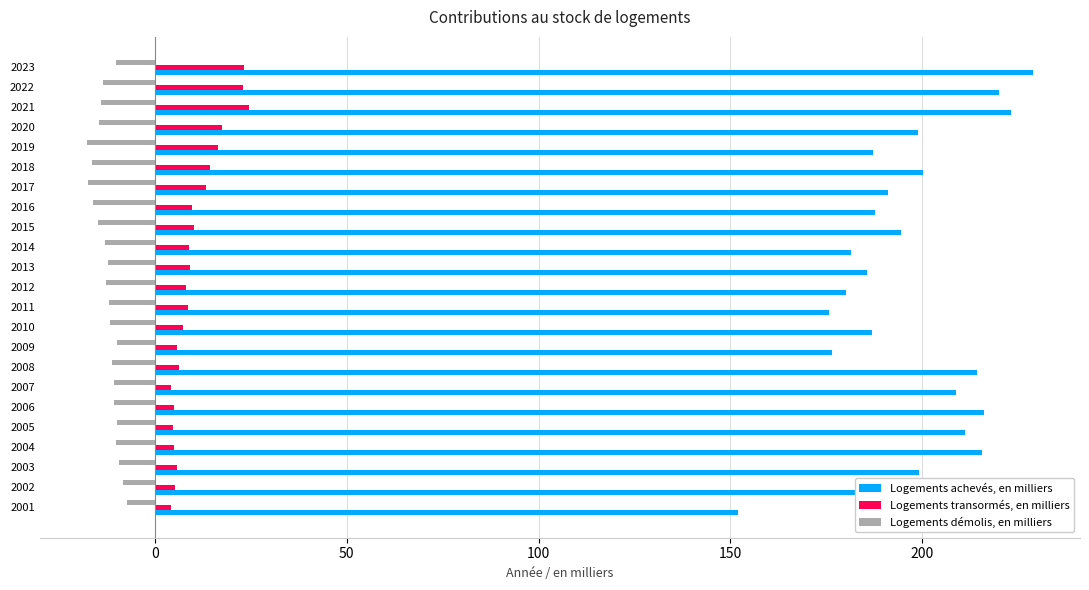

Which series has the widest spread of values?

Logements achevés, en milliers